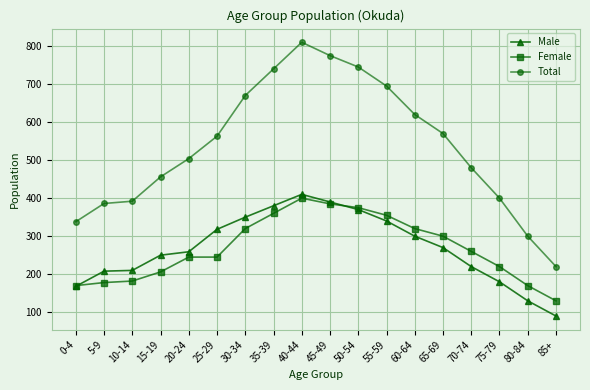

Which category has the highest value in the Total series?

40-44